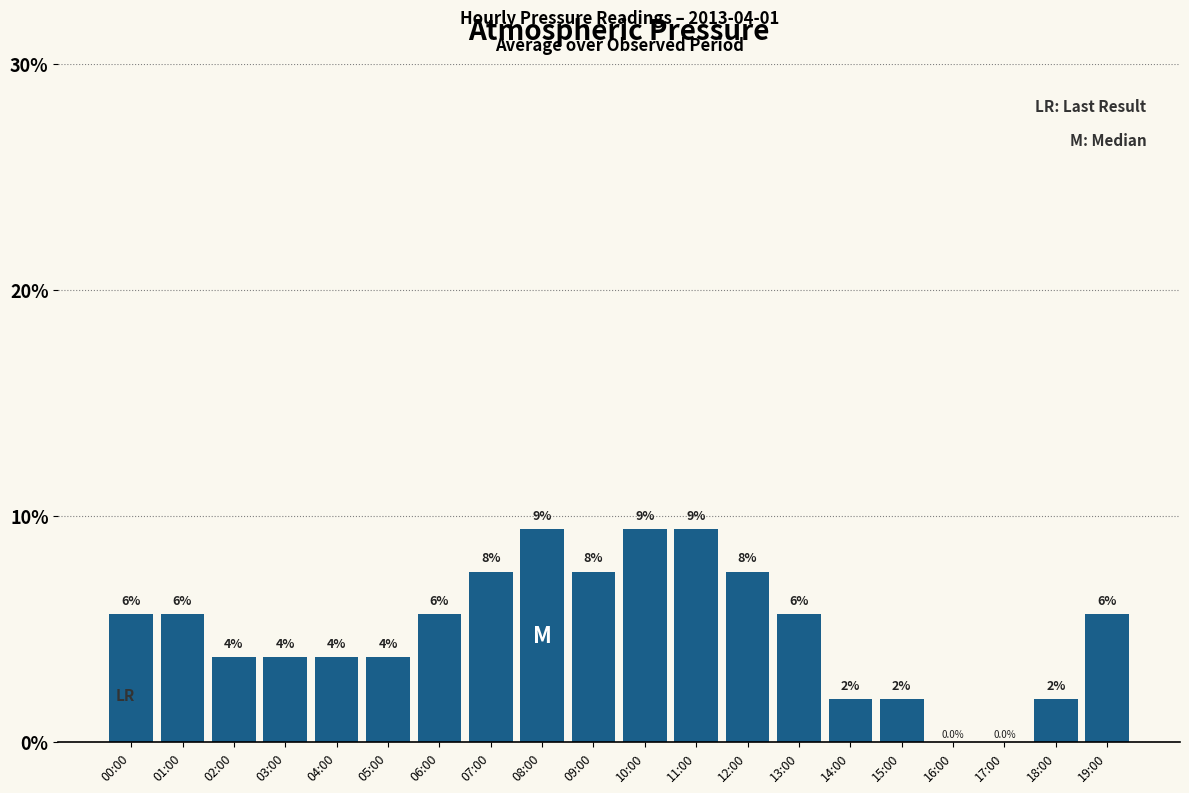

Reading left to right, what are all the values shown in this chart?

5.7	5.7	3.8	3.8	3.8	3.8	5.7	7.5	9.4	7.5	9.4	9.4	7.5	5.7	1.9	1.9	0.0	0.0	1.9	5.7